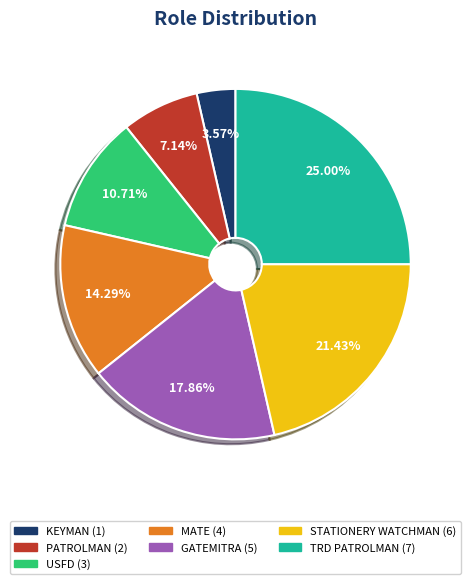

Is there a majority slice in this chart?

No